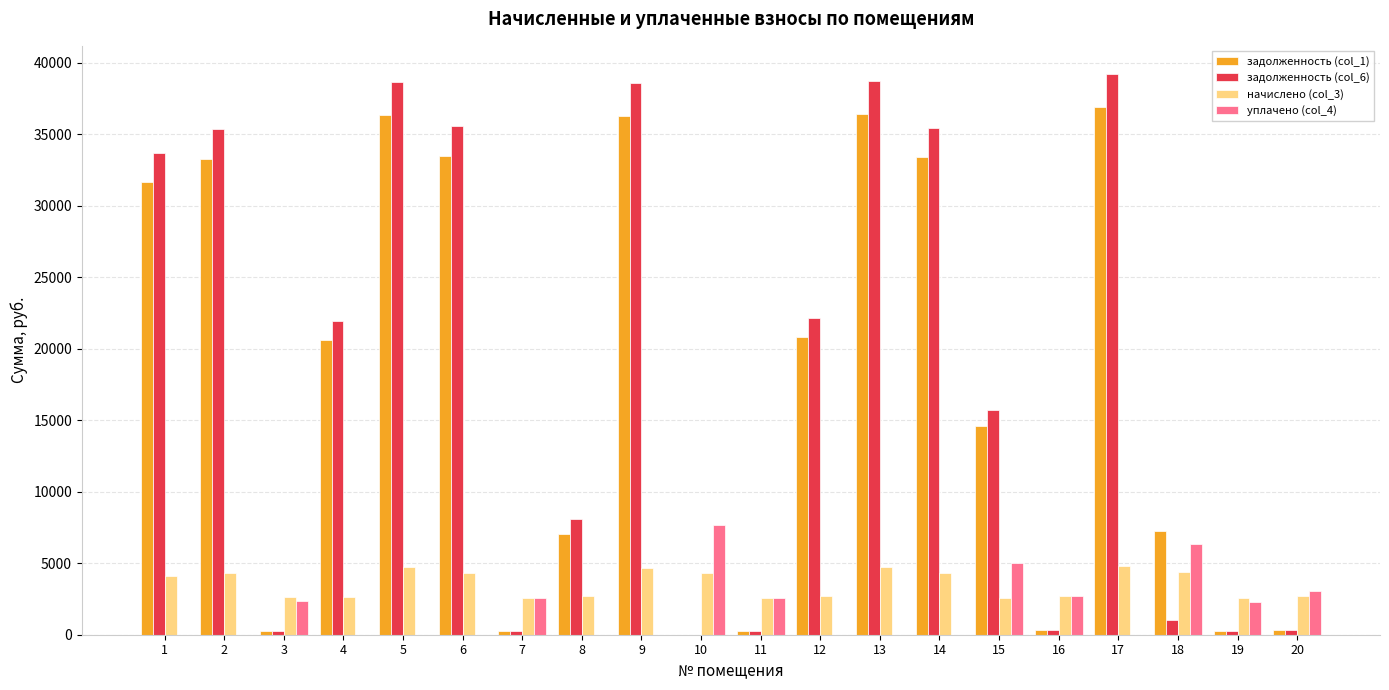

How many values in the задолженность (col_1) series exceed 20631?

10